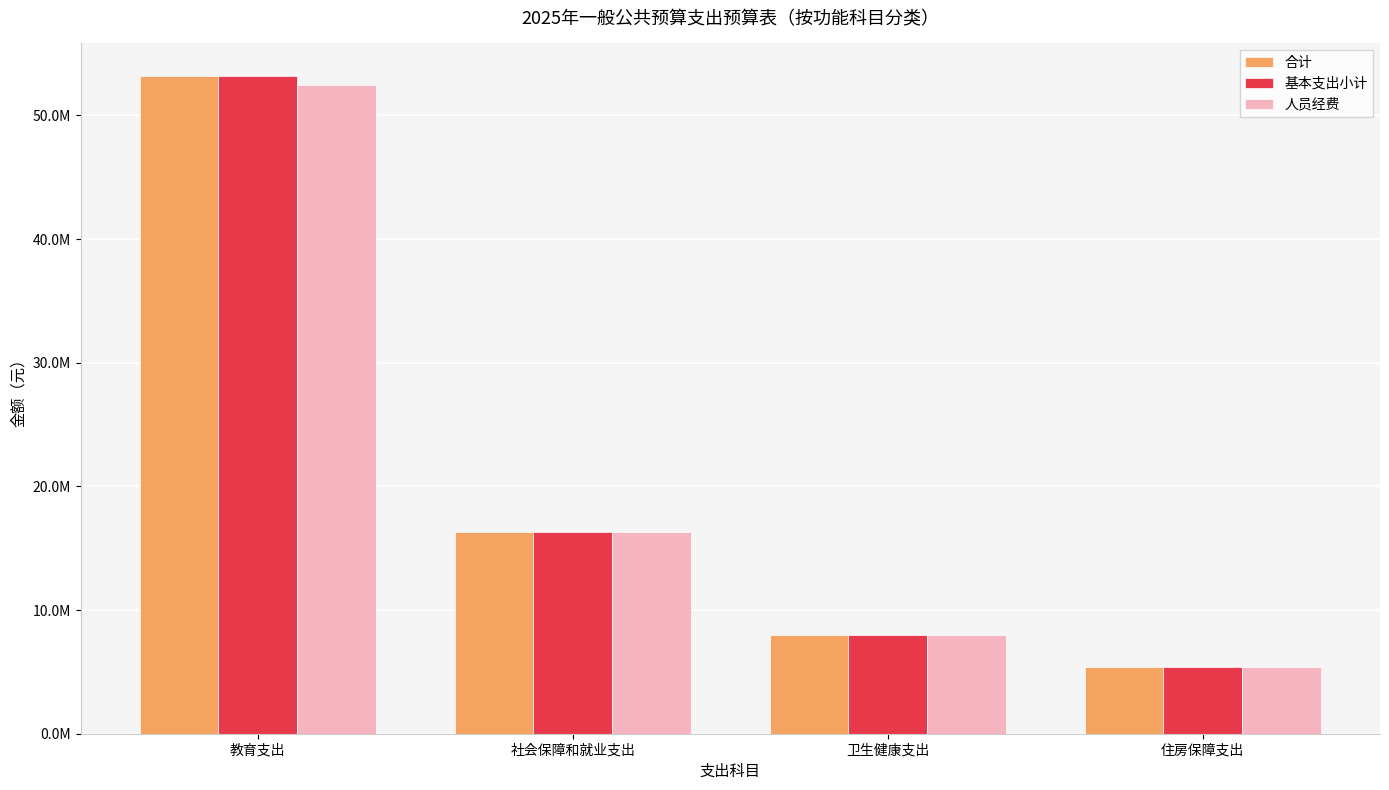

What are all the series names shown in the legend?

合计, 基本支出小计, 人员经费